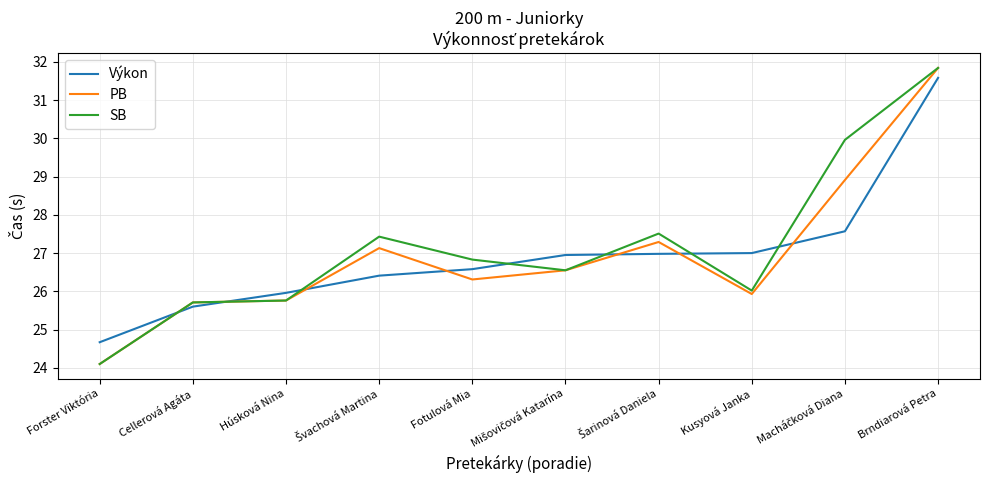

At which category is the sum across all series the highest?

Brndiarová Petra